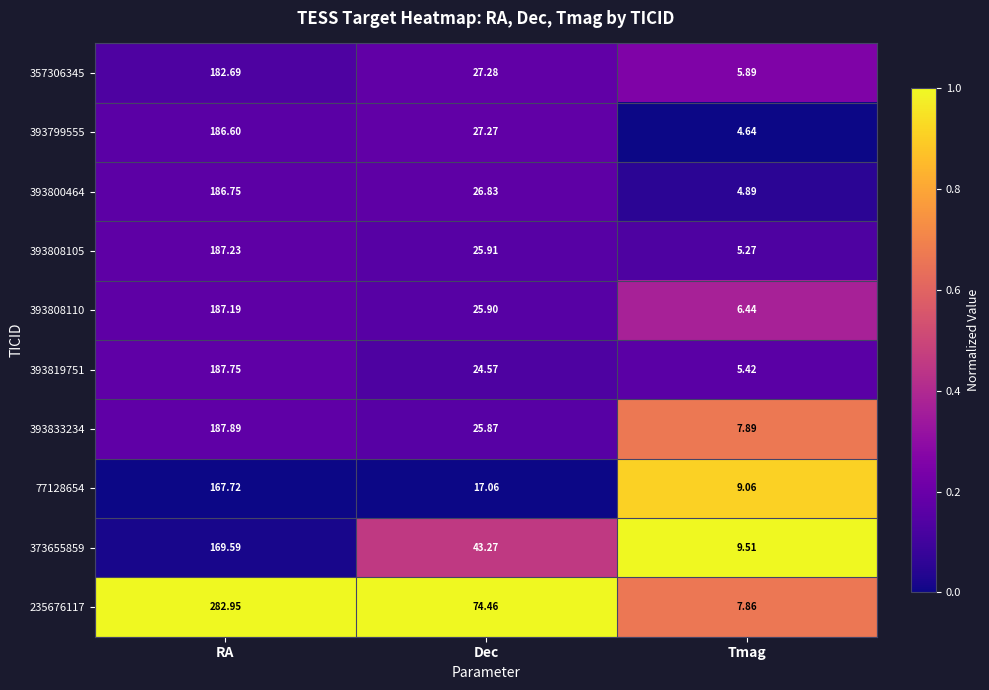

Which series has the largest range (max minus min)?

235676117